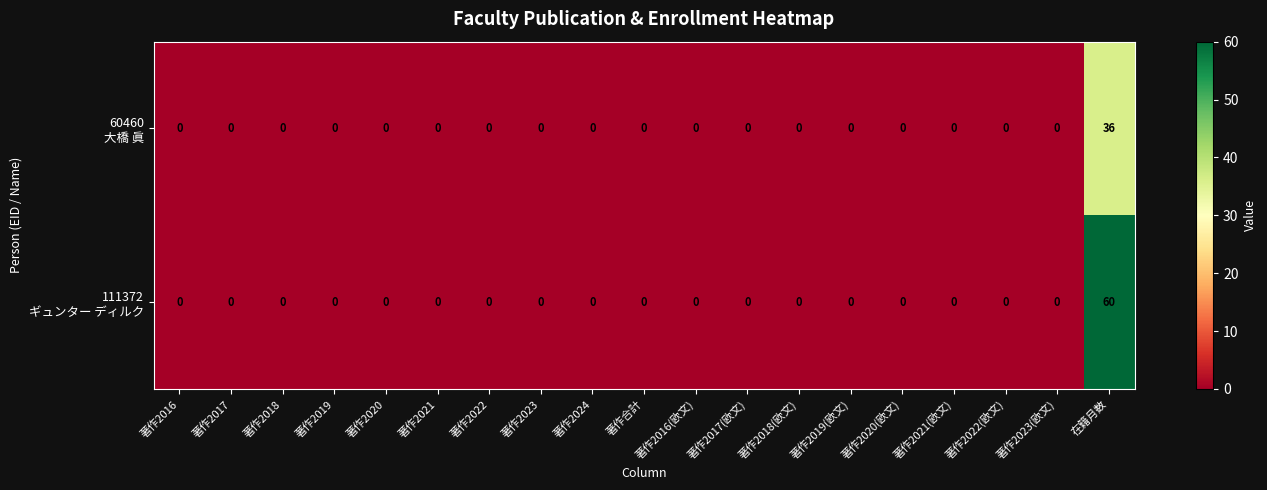

What is the greatest value displayed?

60